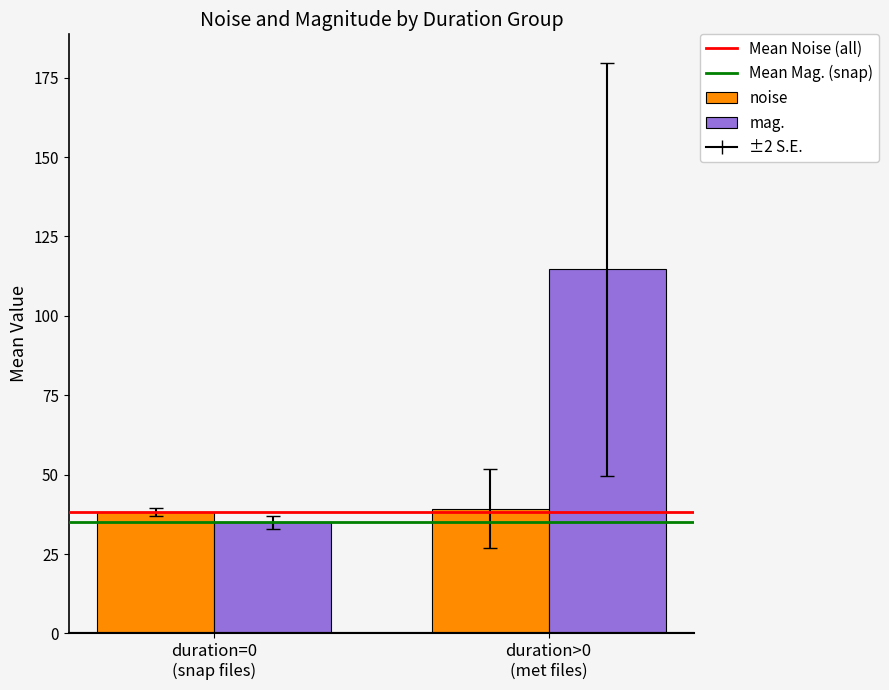

How many bars are there in total?

4